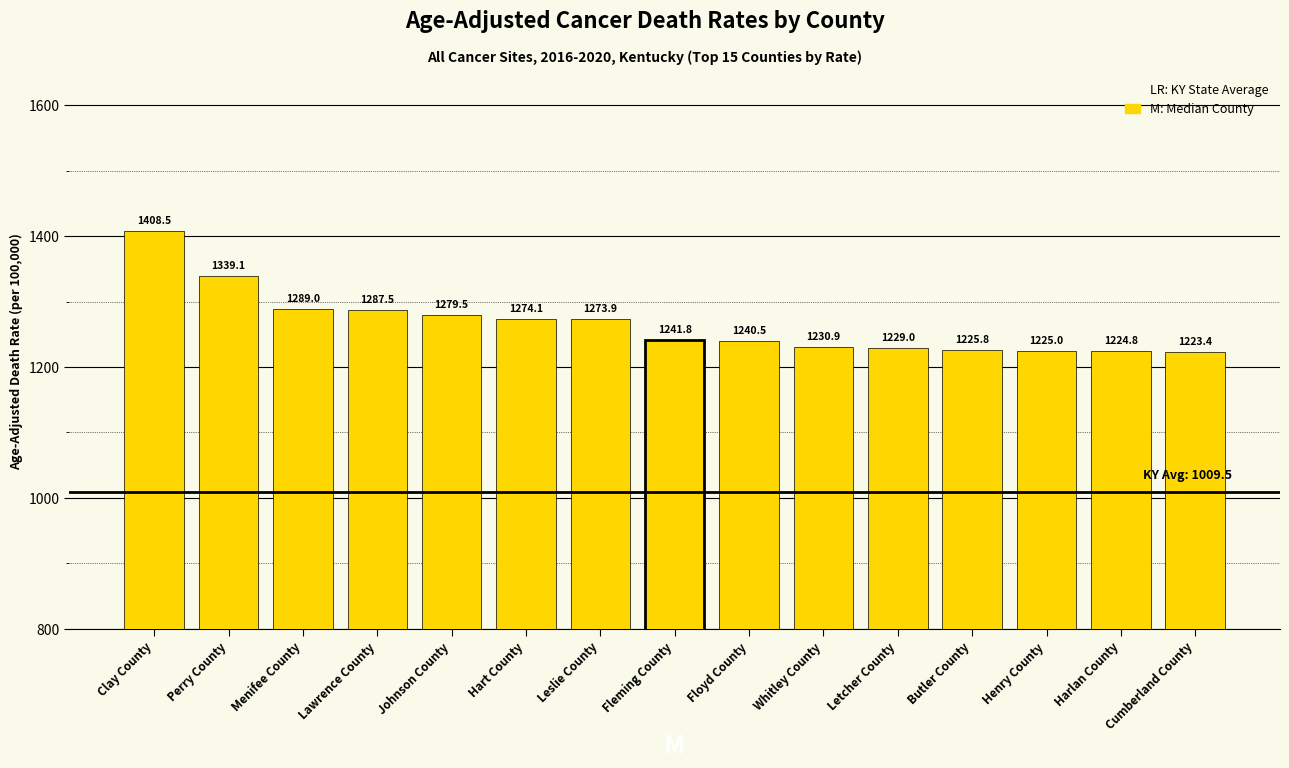

Rank the categories by value from highest to lowest.

Clay County, Perry County, Menifee County, Lawrence County, Johnson County, Hart County, Leslie County, Fleming County, Floyd County, Whitley County, Letcher County, Butler County, Henry County, Harlan County, Cumberland County